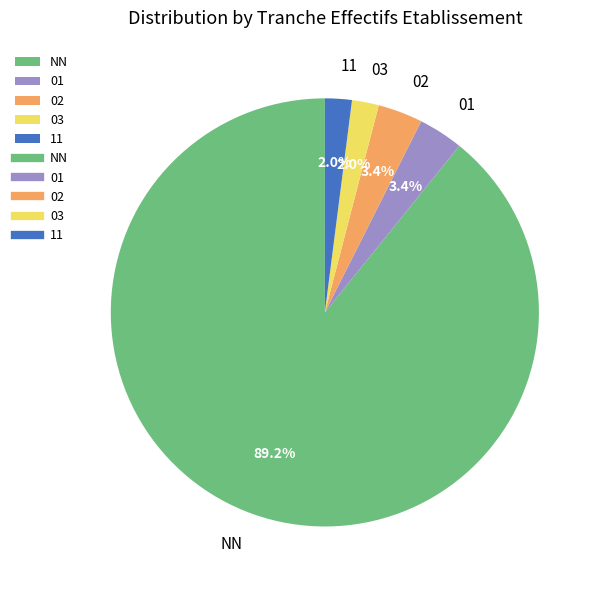

How many slices are in this pie chart?

5